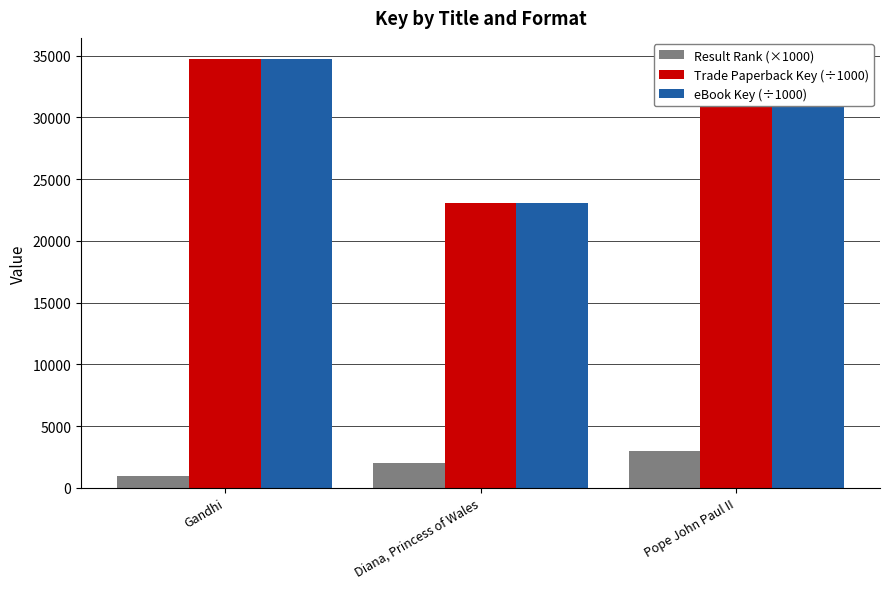

What is the minimum value for Trade Paperback Key (÷1000)?

23070.9